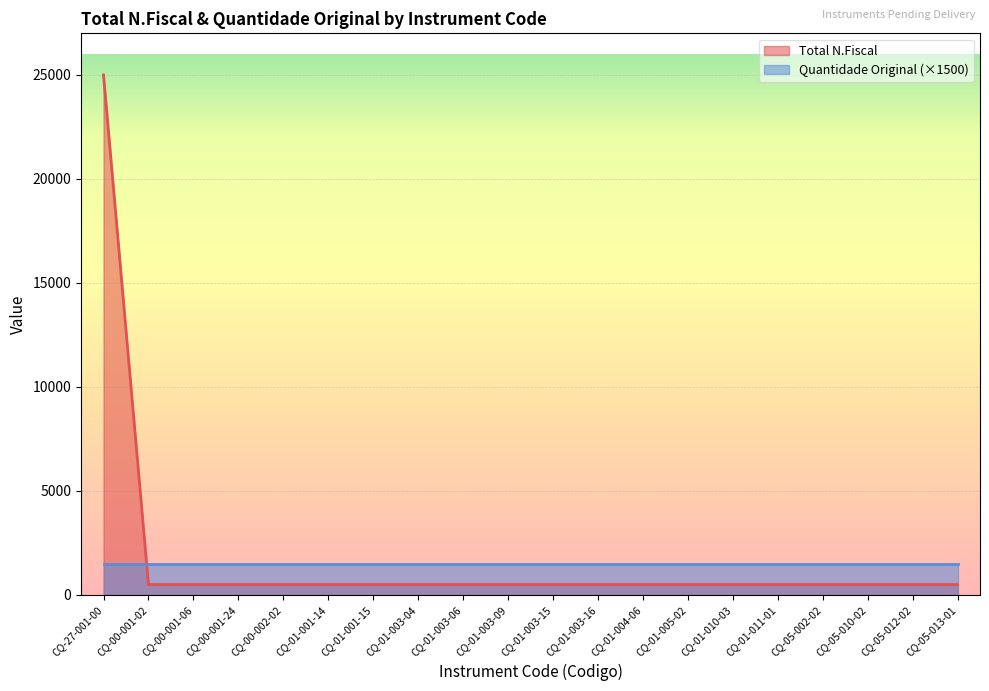

How many lines are shown in the chart?

2